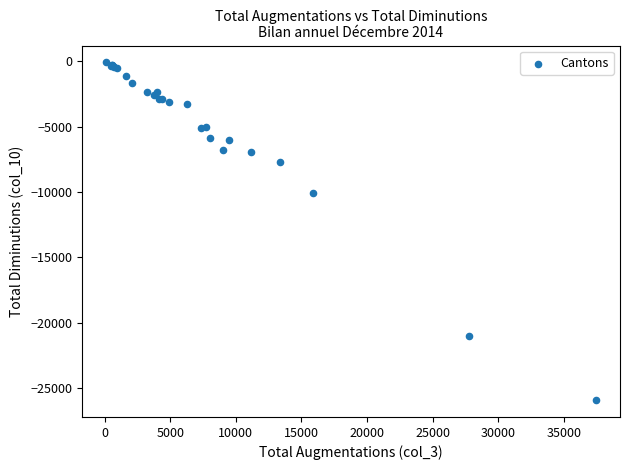

What Y value in the scatter plot is closest to -13012?

-10105